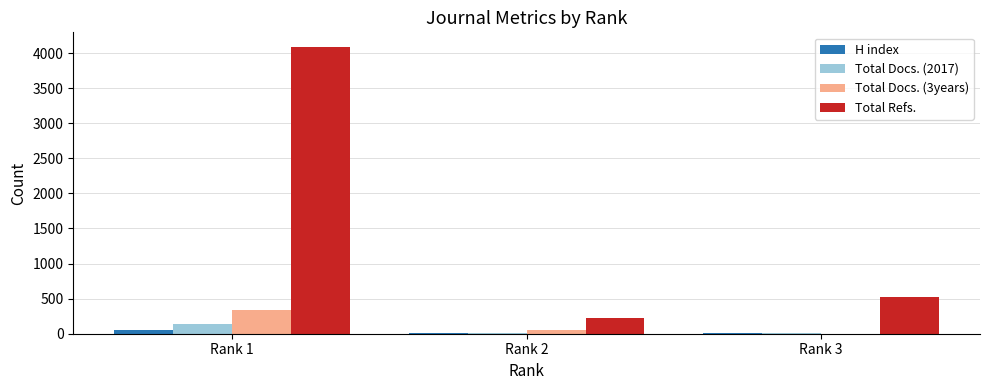

What is the maximum value shown in the chart?

4090